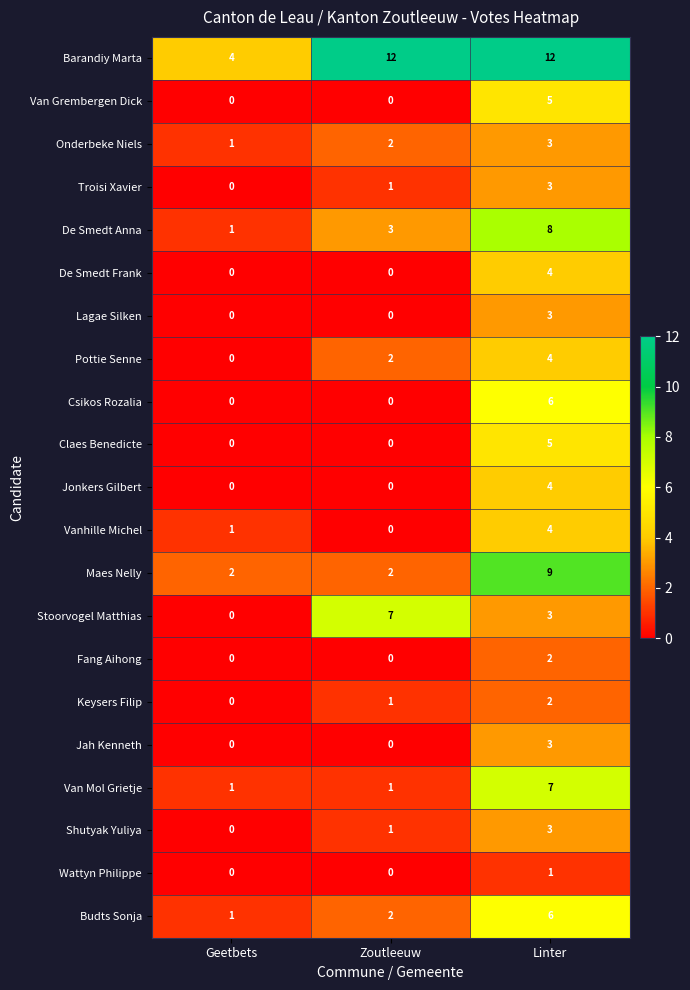

What is the difference between the highest and lowest values at Zoutleeuw?

12